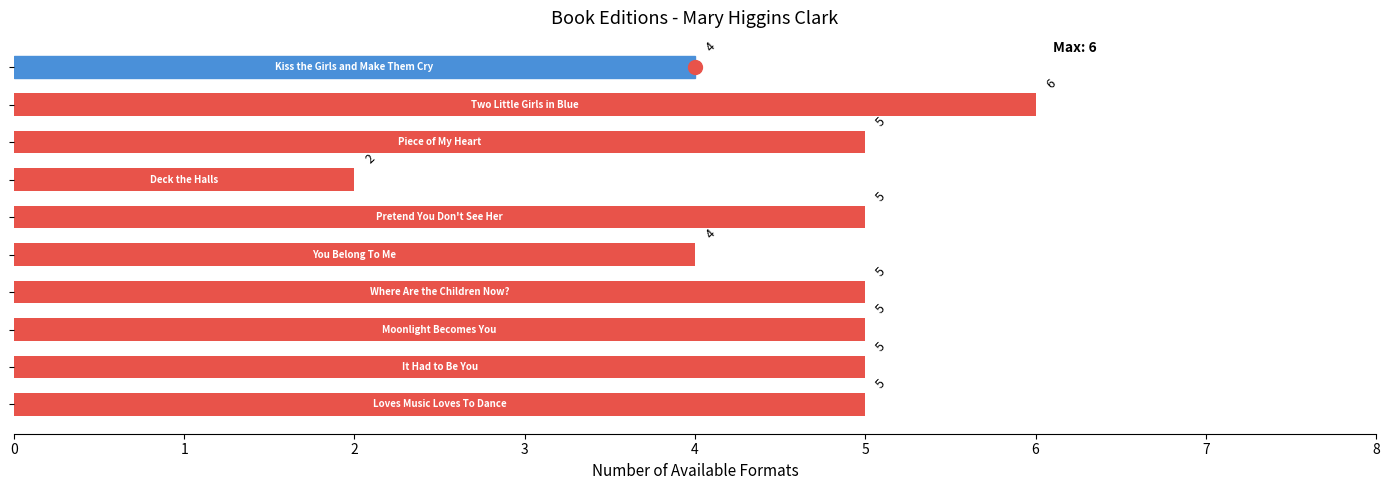

Are the bars horizontal?

Yes